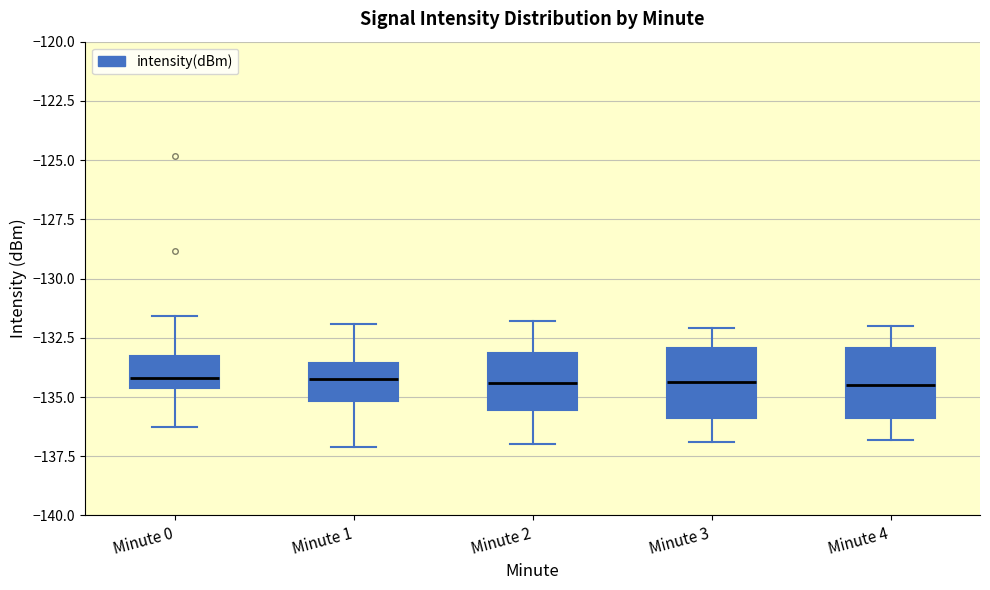

Reading left to right, transcribe this box plot: for each box, give where its median line is, the range the box spans, and where its two whiskers end, as read against the y-axis. The values are not printed on the chart, so give them approximately, as read against the axis.

Minute 0: median -134.0, box -134.5 to -133.5, whiskers -136.5 to -131.5
Minute 1: median -134.5, box -135.0 to -133.5, whiskers -137.0 to -132.0
Minute 2: median -134.5, box -135.5 to -133.0, whiskers -137.0 to -132.0
Minute 3: median -134.5, box -136.0 to -133.0, whiskers -137.0 to -132.0
Minute 4: median -134.5, box -136.0 to -133.0, whiskers -137.0 to -132.0